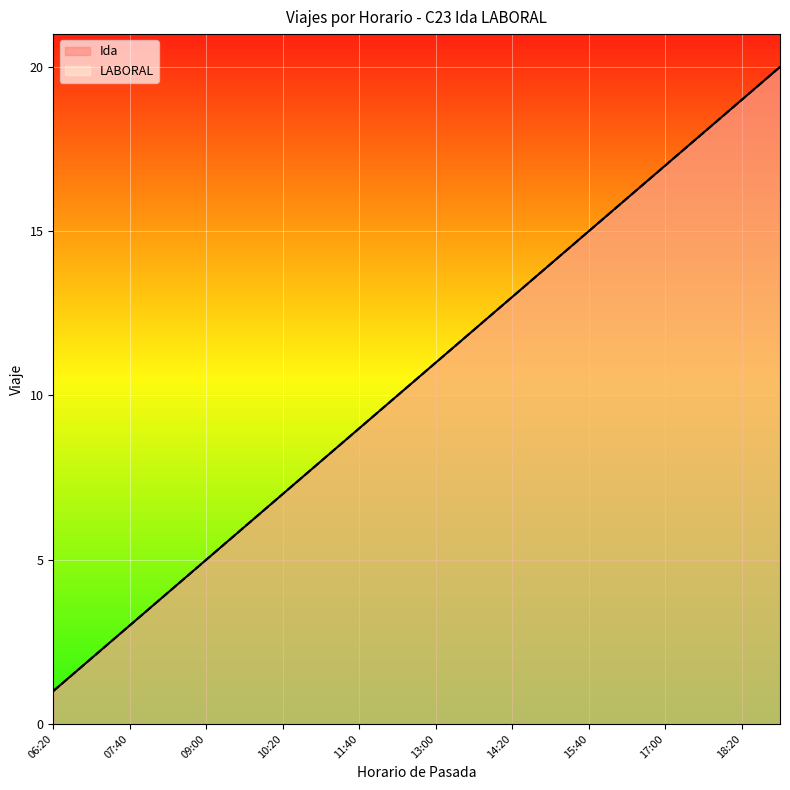

What is the difference between the LABORAL values at 09:00 and 07:40?

2